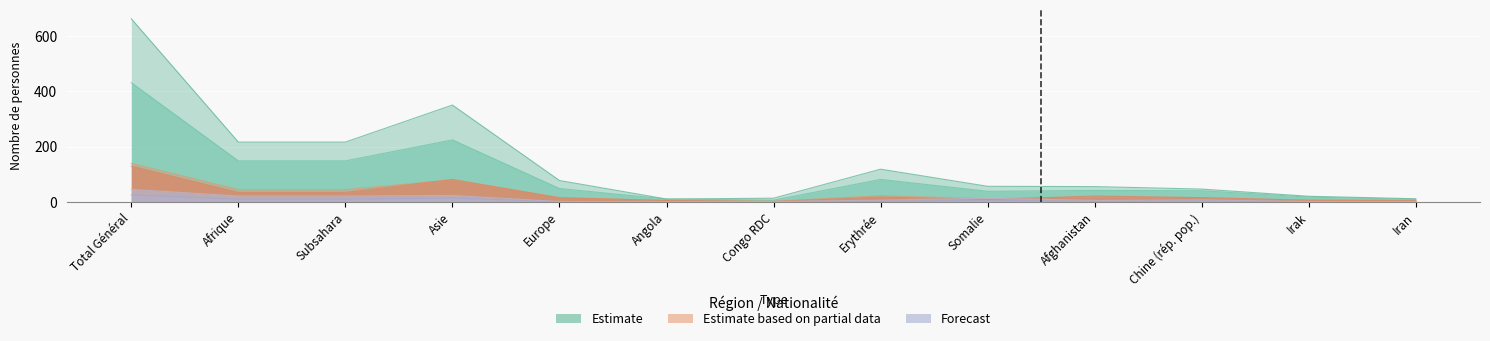

Where is Actives même mois (col_6) nearest to the value 65?

Asie